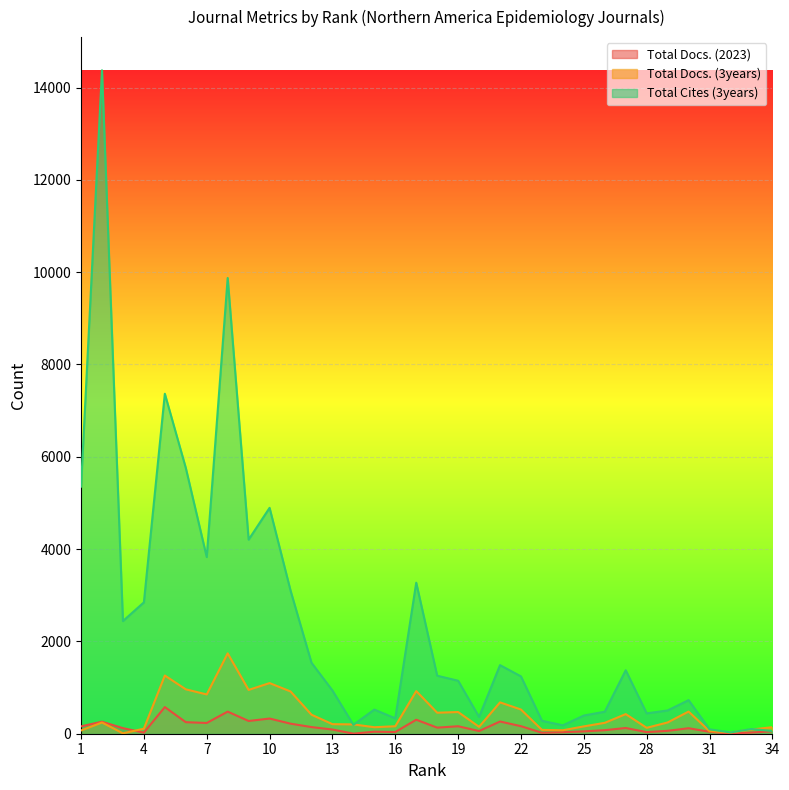

The value of Total Docs. (2023) at 8 is 479. True or false?

True